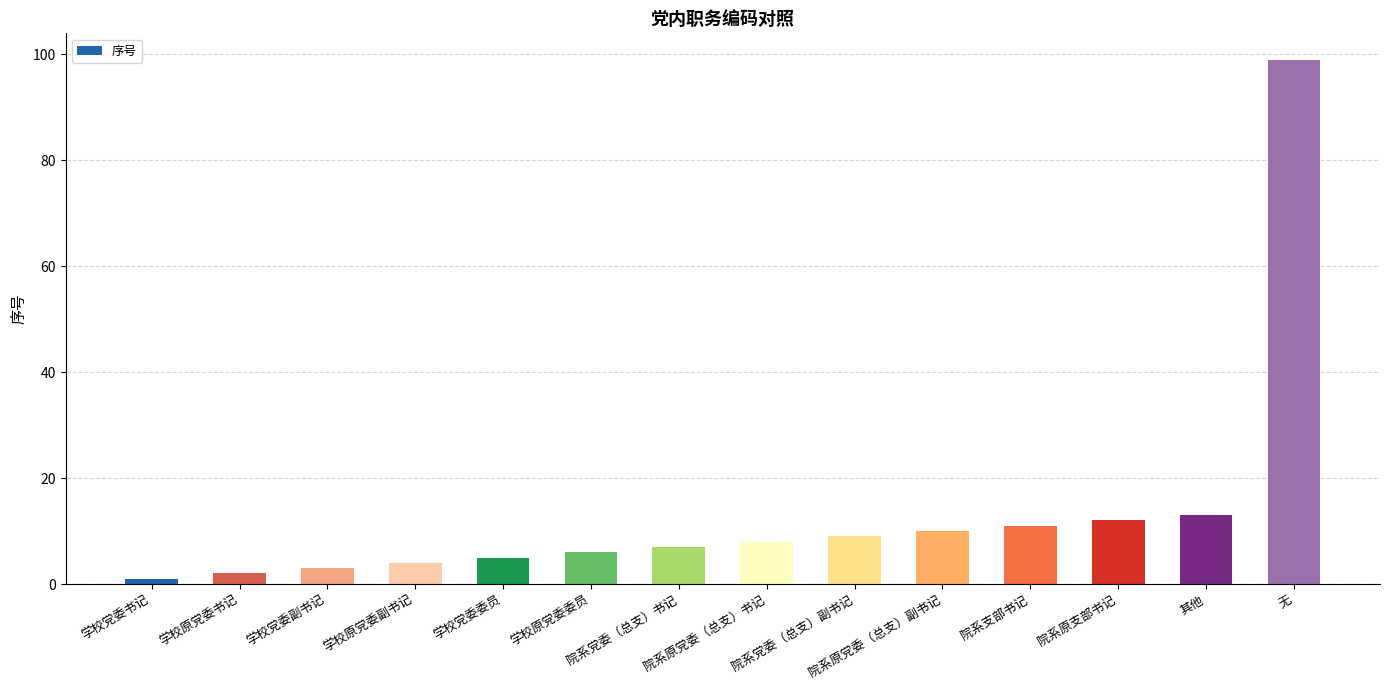

Are the bars horizontal?

No